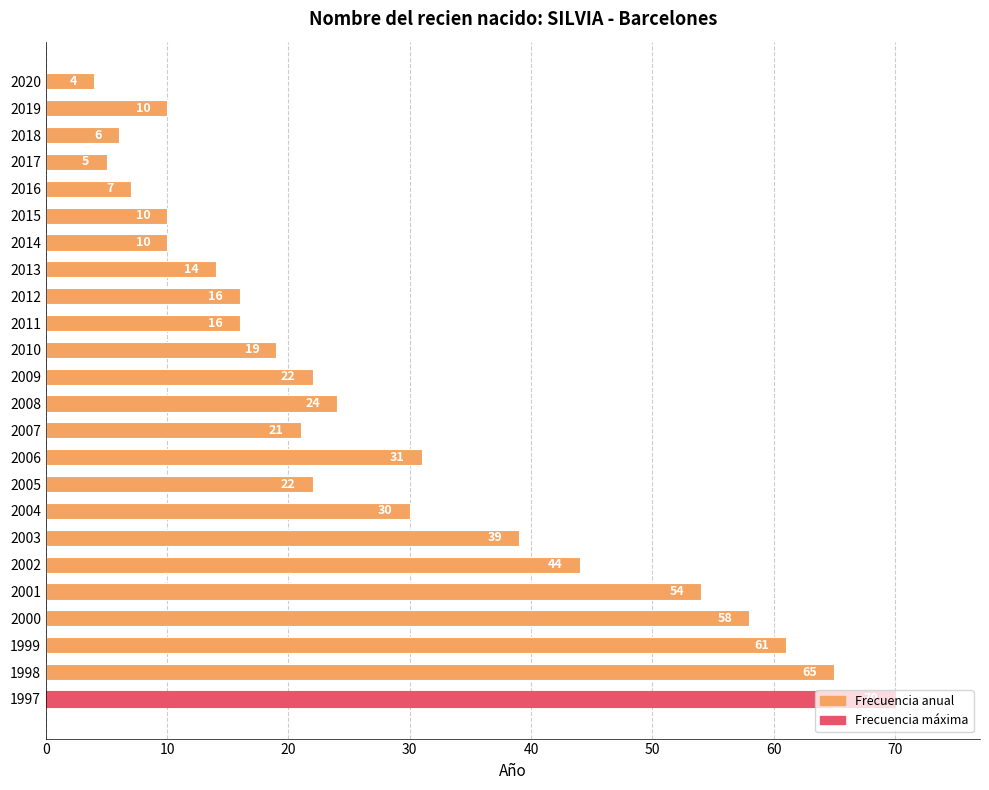

Is it true that the value at 2002 is 27?

False